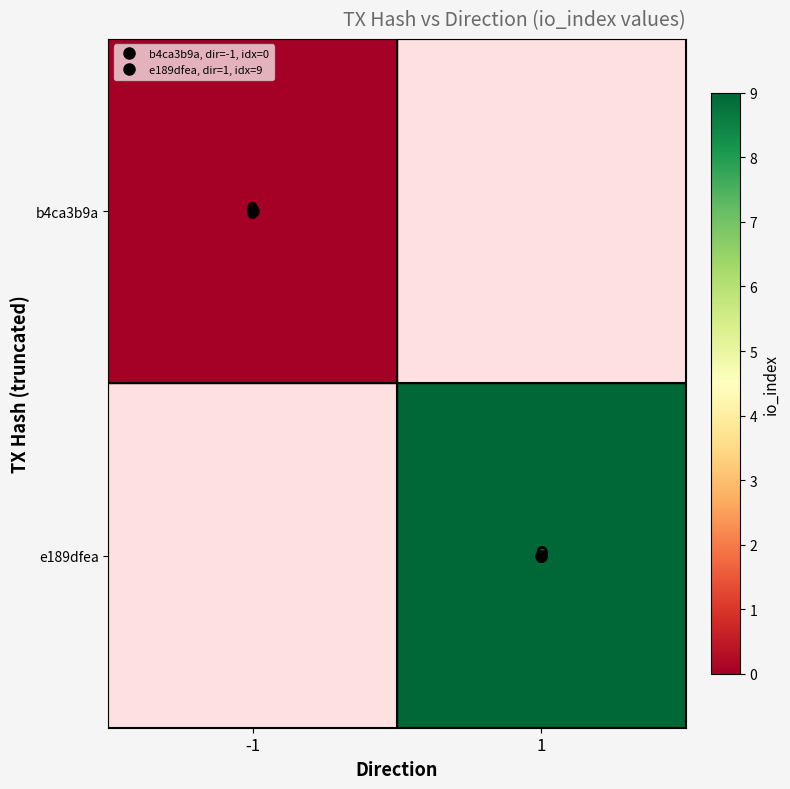

Which series has the widest spread of values?

b4ca3b9a